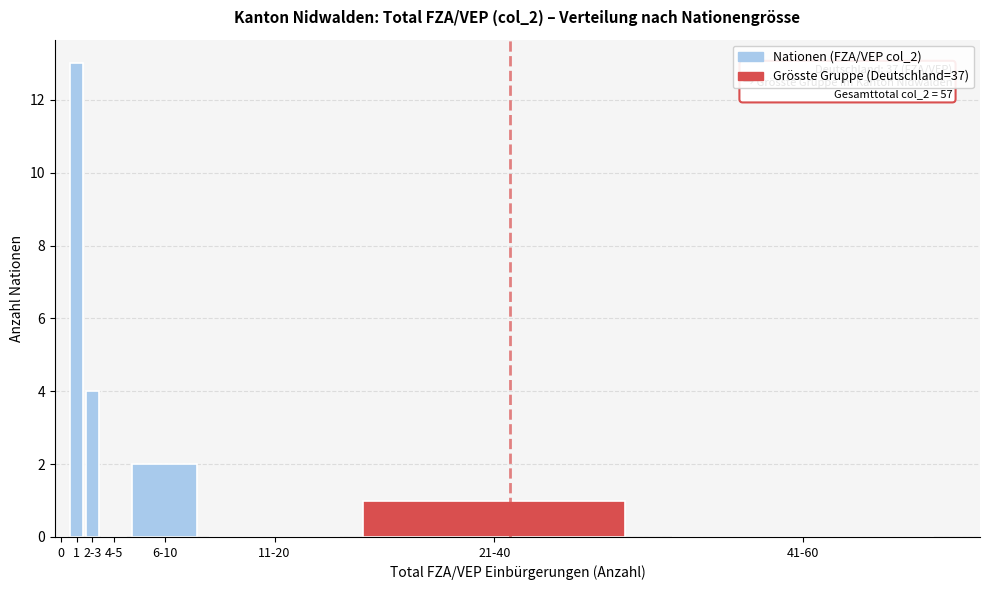

Reading left to right, what are all the values shown in this chart?

0=0	1=13	2-3=4	4-5=0	6-10=2	11-20=0	21-40=1	41-60=0